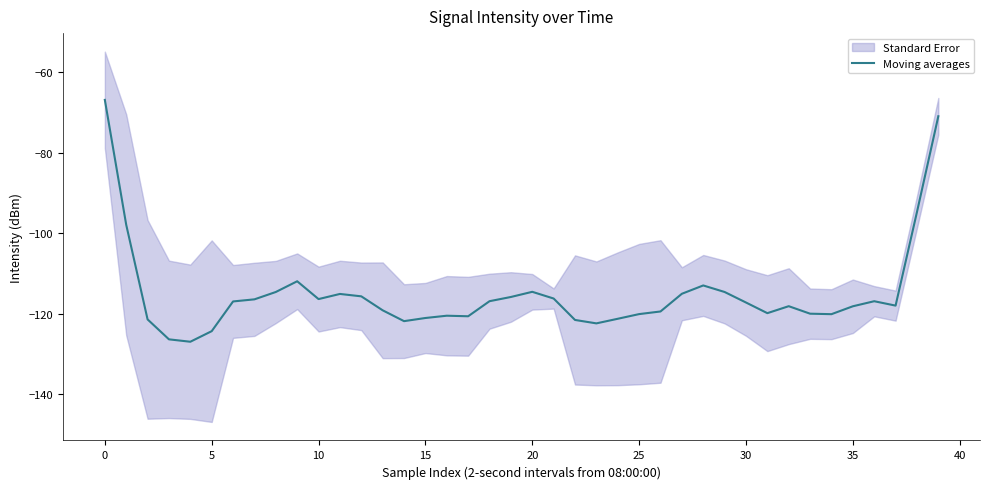

What is the minimum value shown in the chart?

-126.9